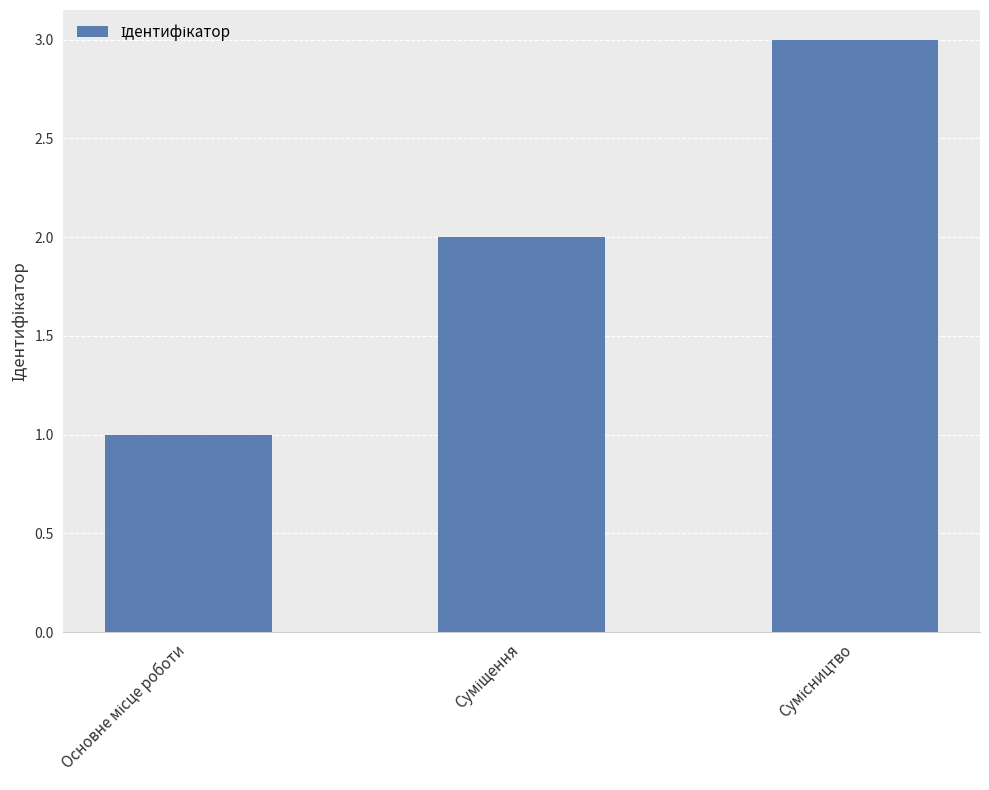

What is the minimum value shown in the chart?

1